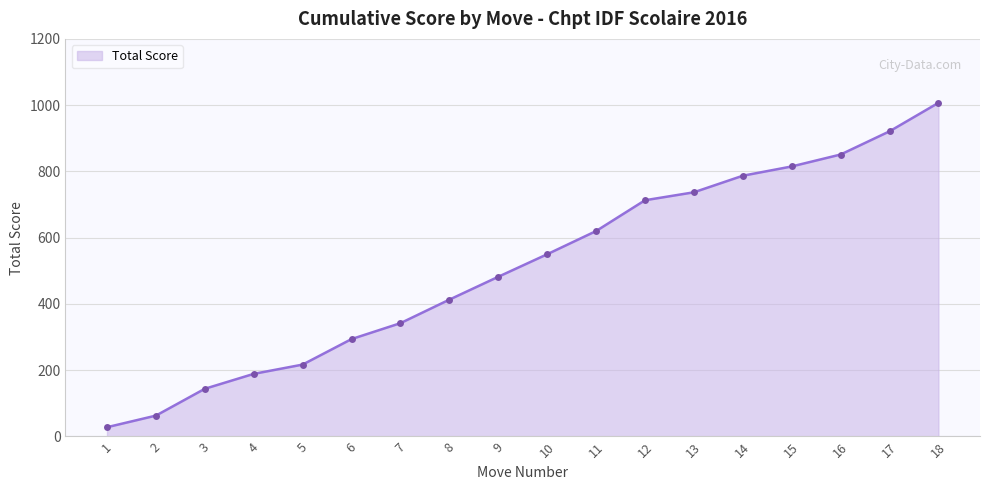

Is it true that the value at 9 is 482?

True